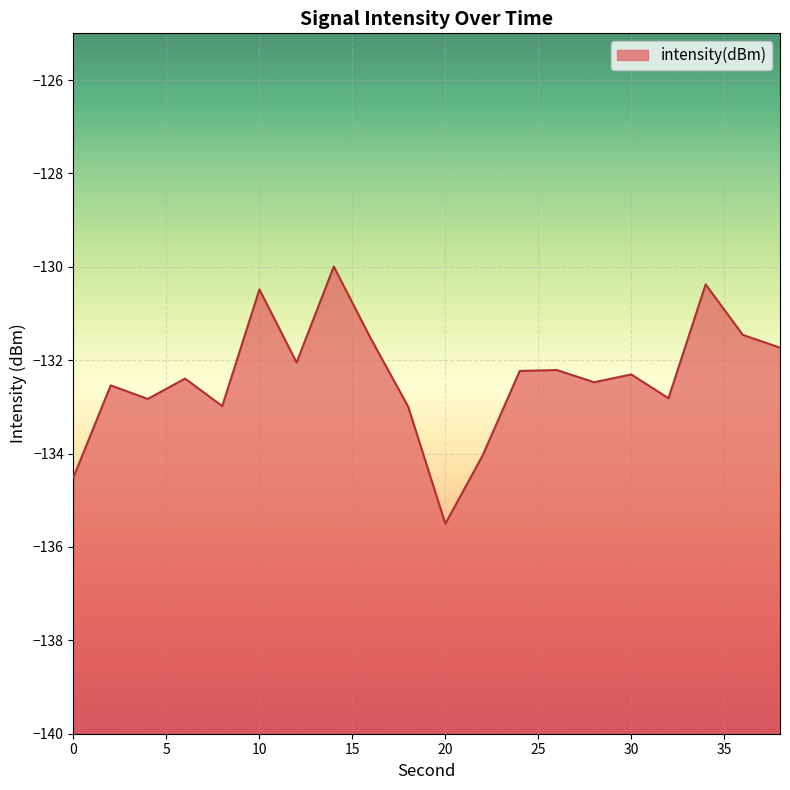

What is the value of the 14th point from the left?

-132.2